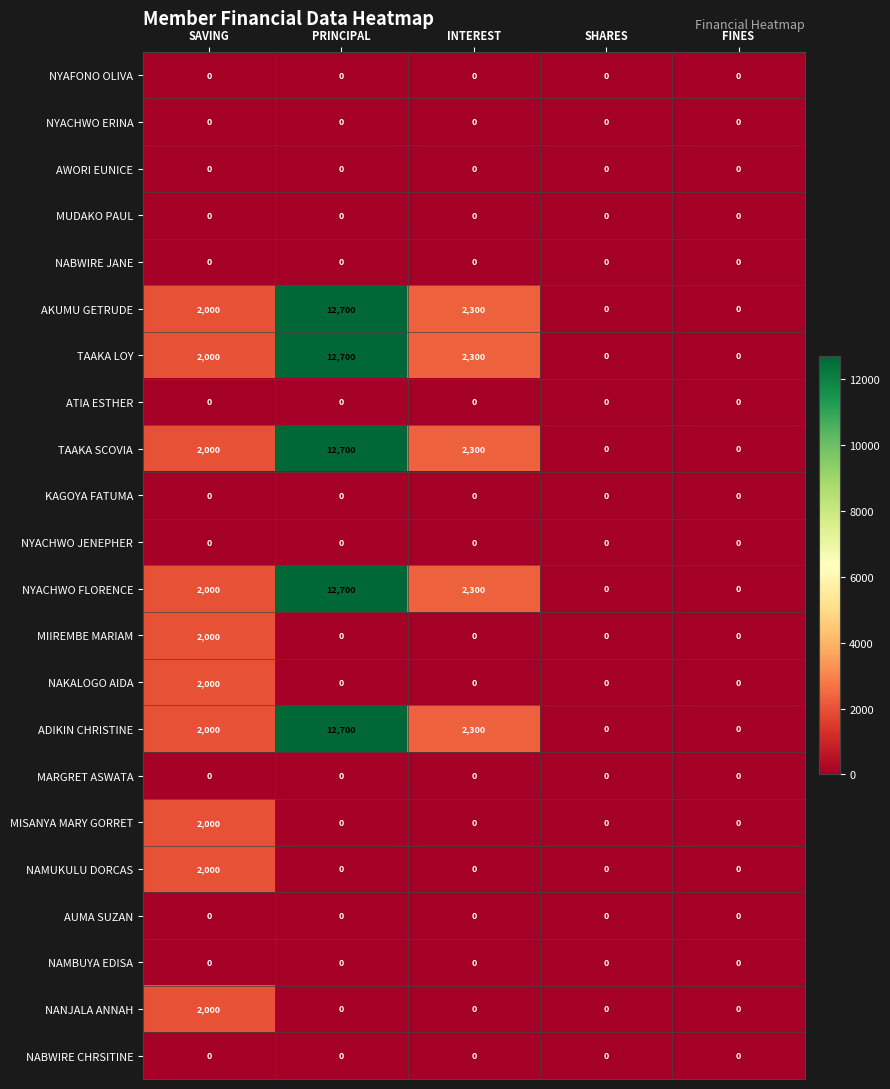

At how many categories does at least one series exceed 8259?

1